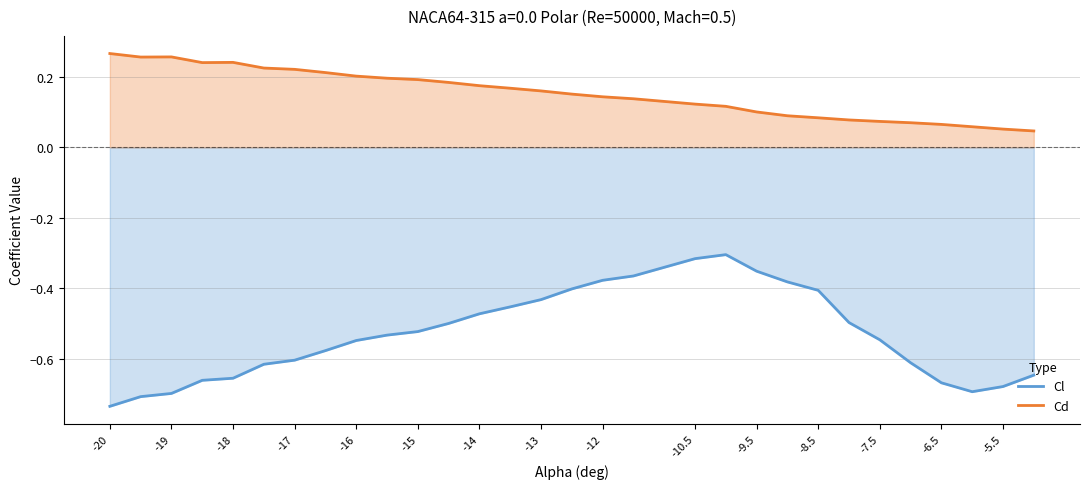

What is the value of the Cl point at the 22nd from the left?

-0.4